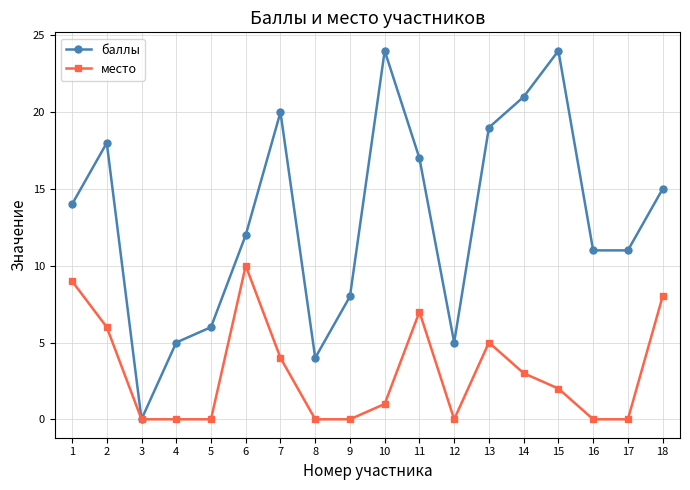

True or false: баллы has a value of 11 at 16.

True